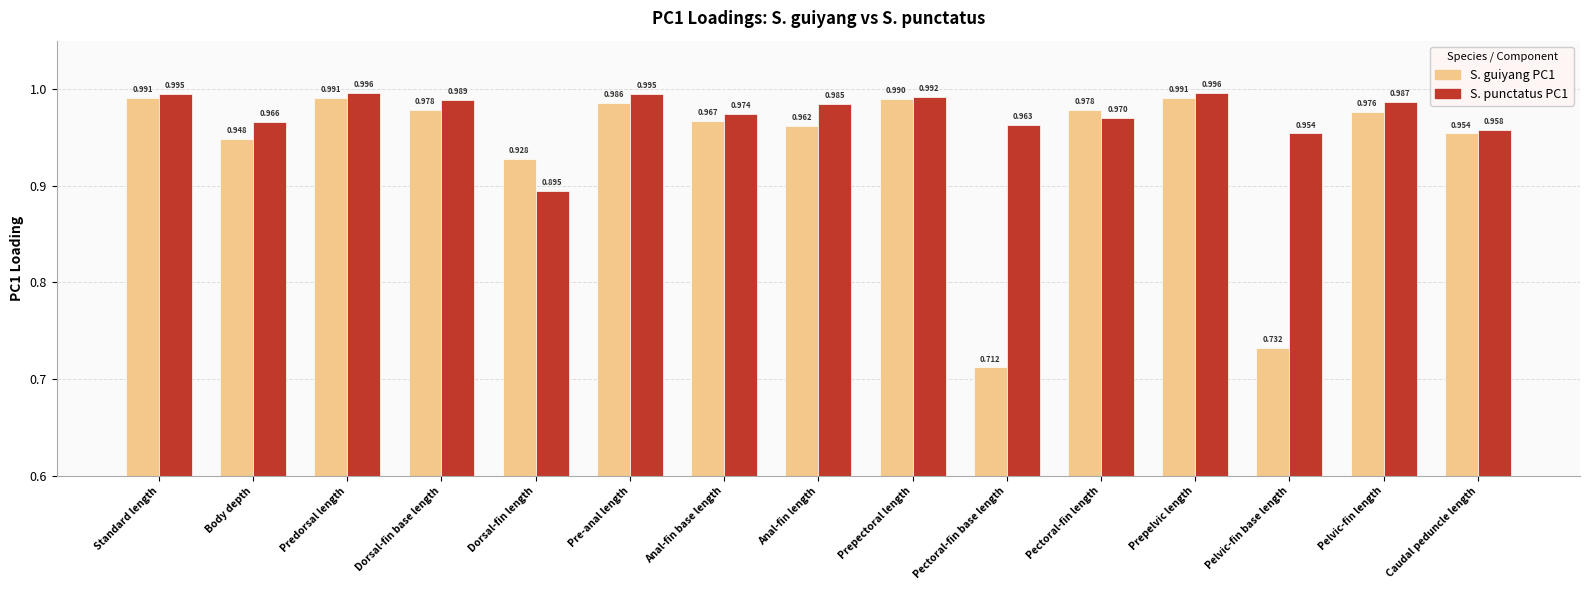

At which label does S. punctatus PC1 reach its minimum?

Dorsal-fin length